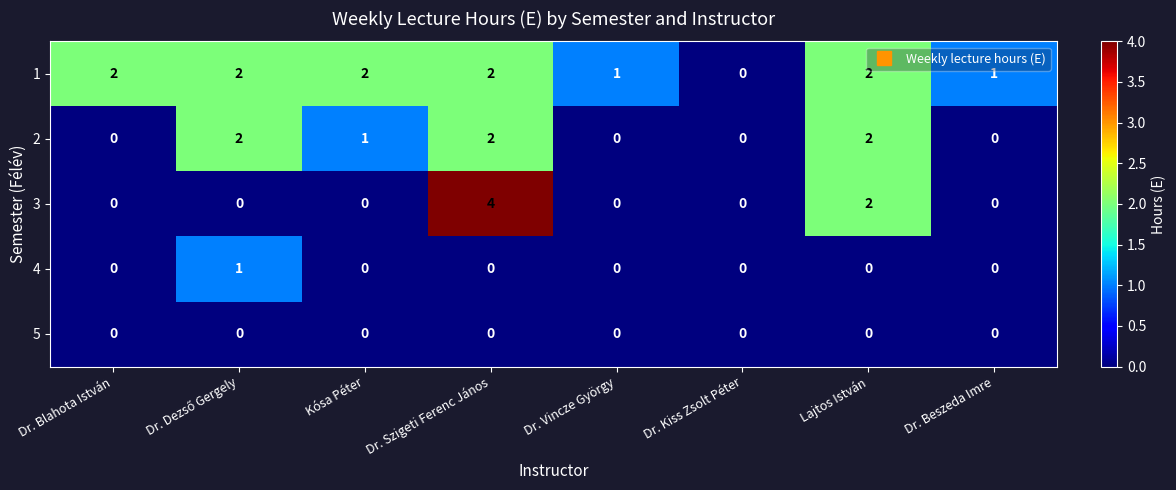

Is it true that 1 equals 0 at Dr. Vincze György?

False